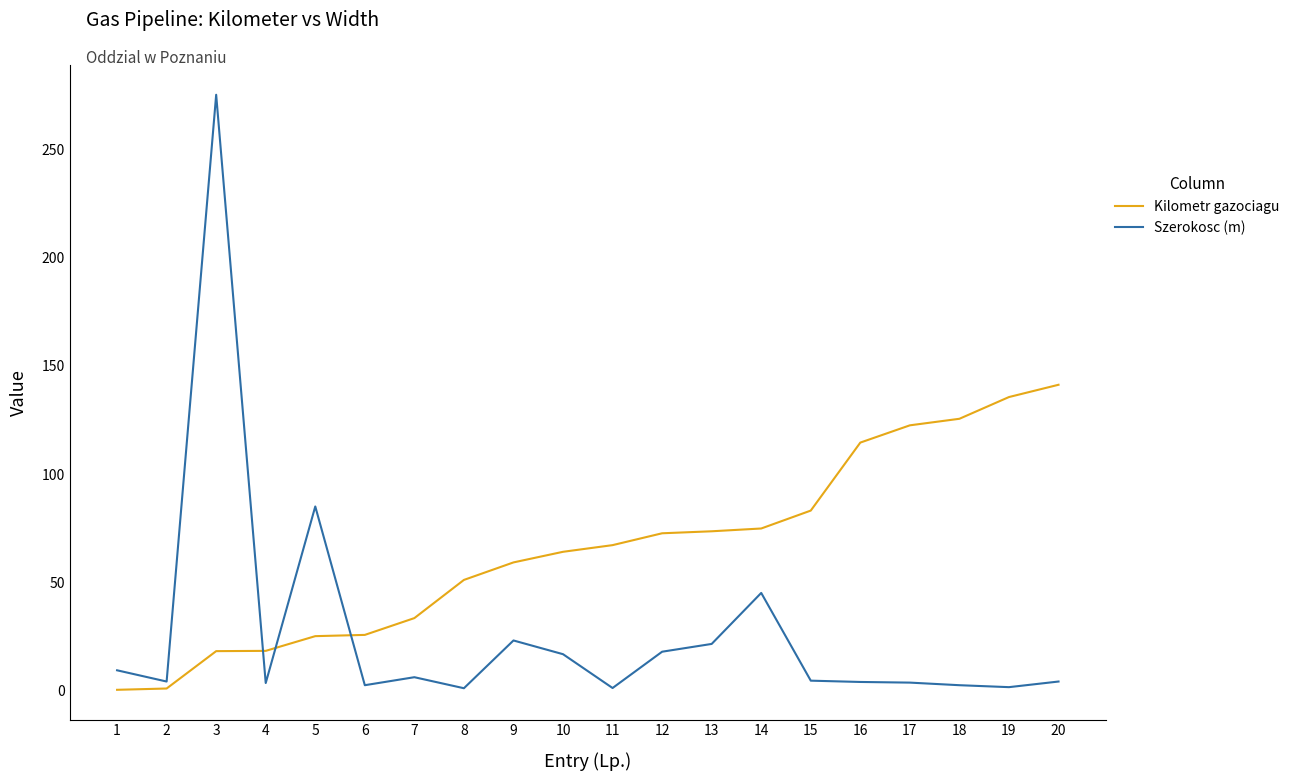

What is the difference between the maximum and second lowest values in the Kilometr gazociagu series?

140.5